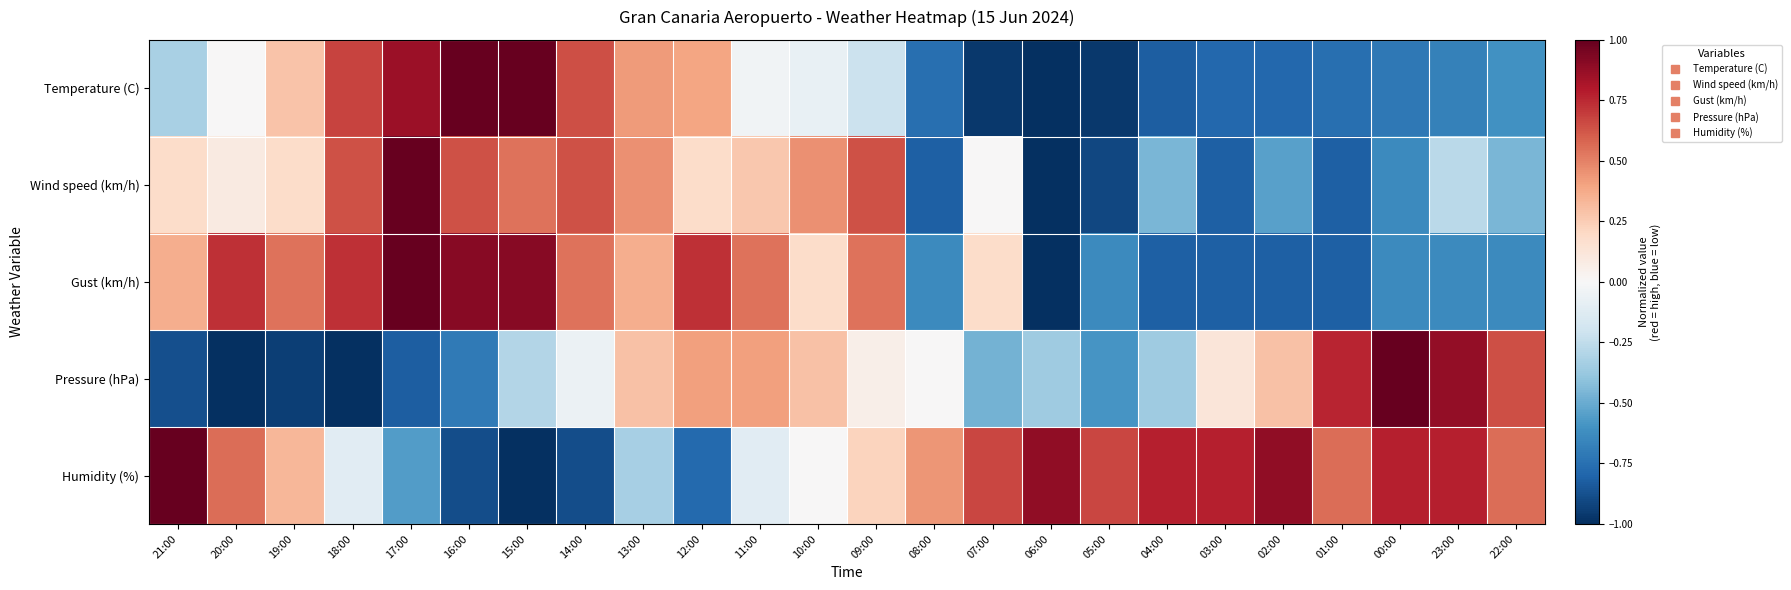

What is the total value across all series at 23:00?

0.1